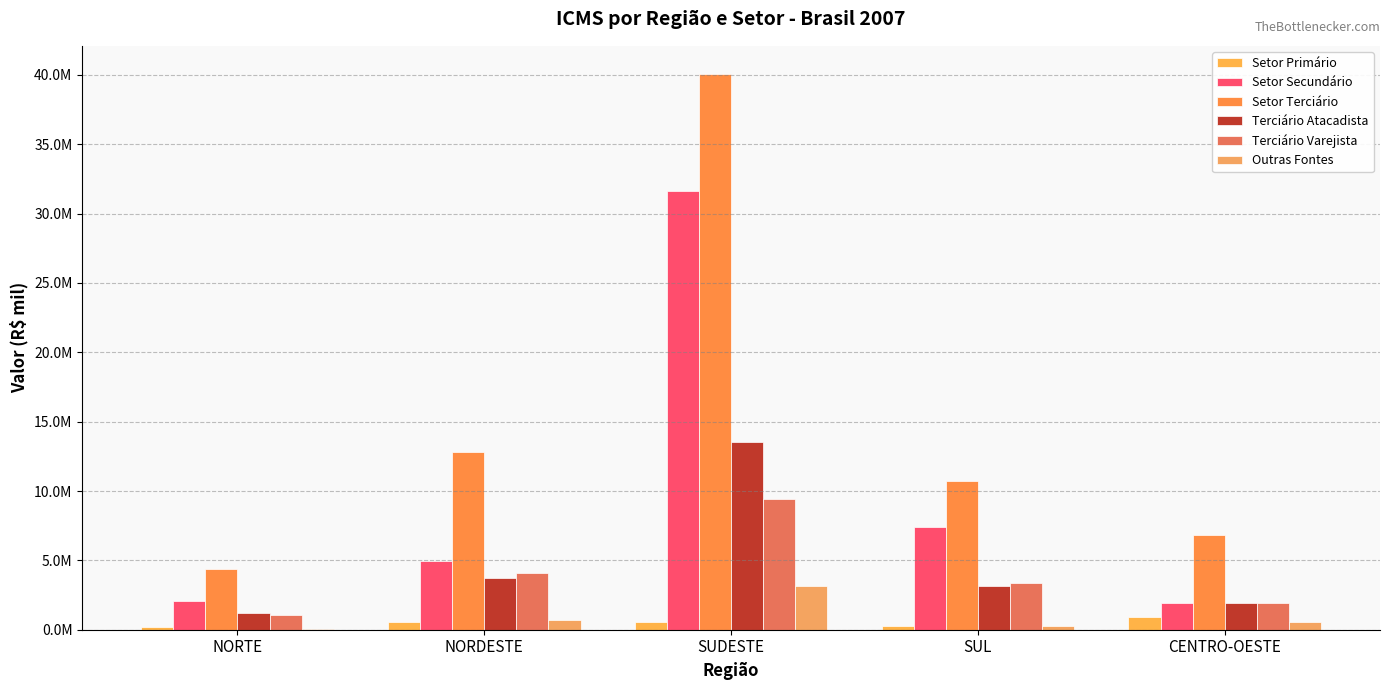

Which series has the largest range (max minus min)?

Setor Terciário